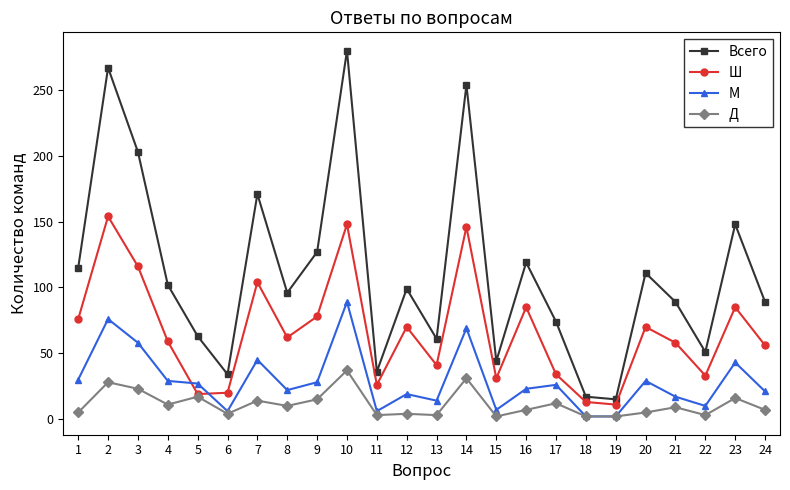

Between 9 and 15, which series saw the biggest shift?

Всего